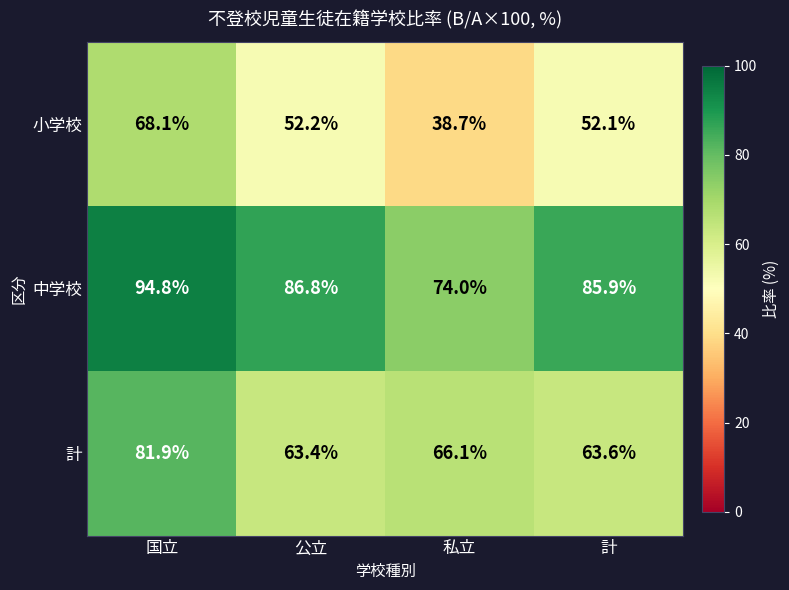

Which series has the largest range (max minus min)?

小学校